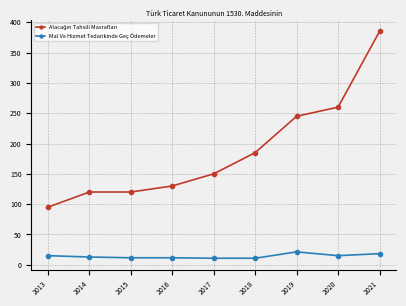

At which category is the sum across all series the highest?

2021